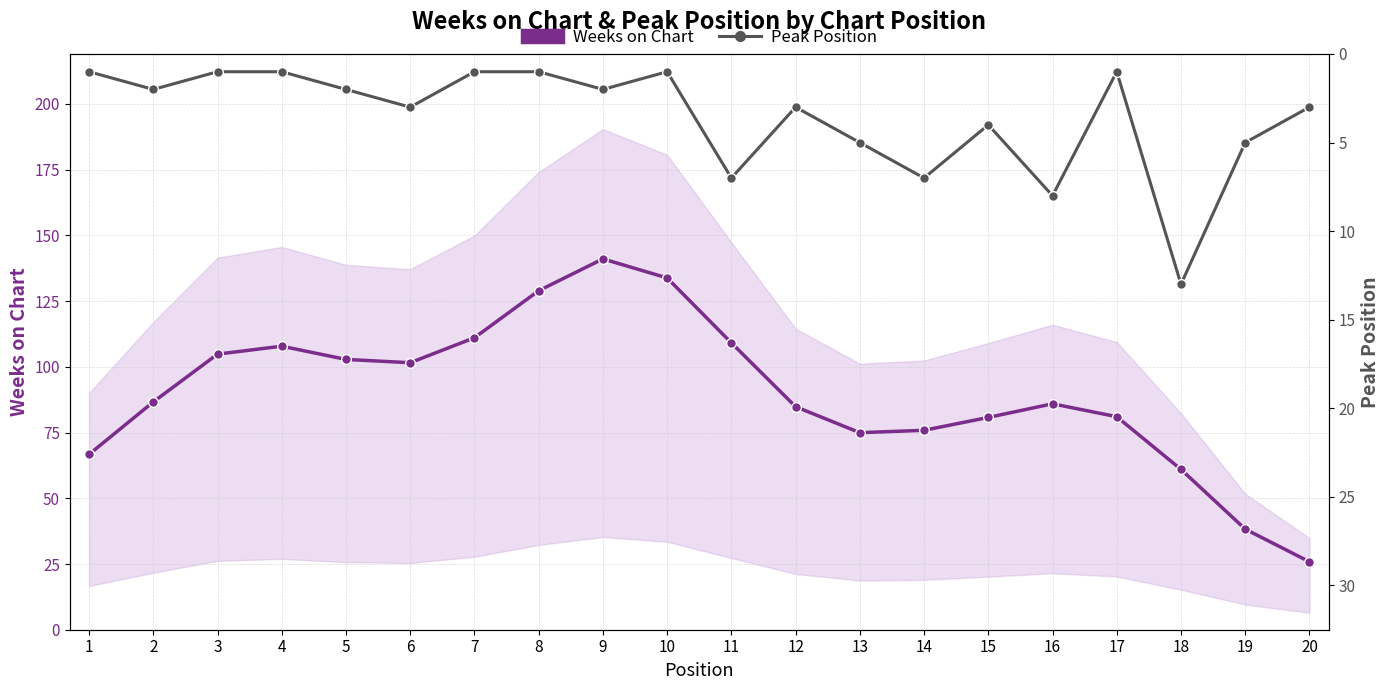

Reading left to right, extract all data points from this chart.

Weeks on Chart: 1=66.7	2=86.7	3=104.8	4=107.9	5=102.8	6=101.6	7=111.1	8=129.0	9=141.1	10=133.8	11=109.1	12=84.8	13=75.0	14=75.9	15=80.8	16=85.9	17=81.0	18=61.0	19=38.3	20=25.8
Peak Position: 1=1.0	2=2.0	3=1.0	4=1.0	5=2.0	6=3.0	7=1.0	8=1.0	9=2.0	10=1.0	11=7.0	12=3.0	13=5.0	14=7.0	15=4.0	16=8.0	17=1.0	18=13.0	19=5.0	20=3.0